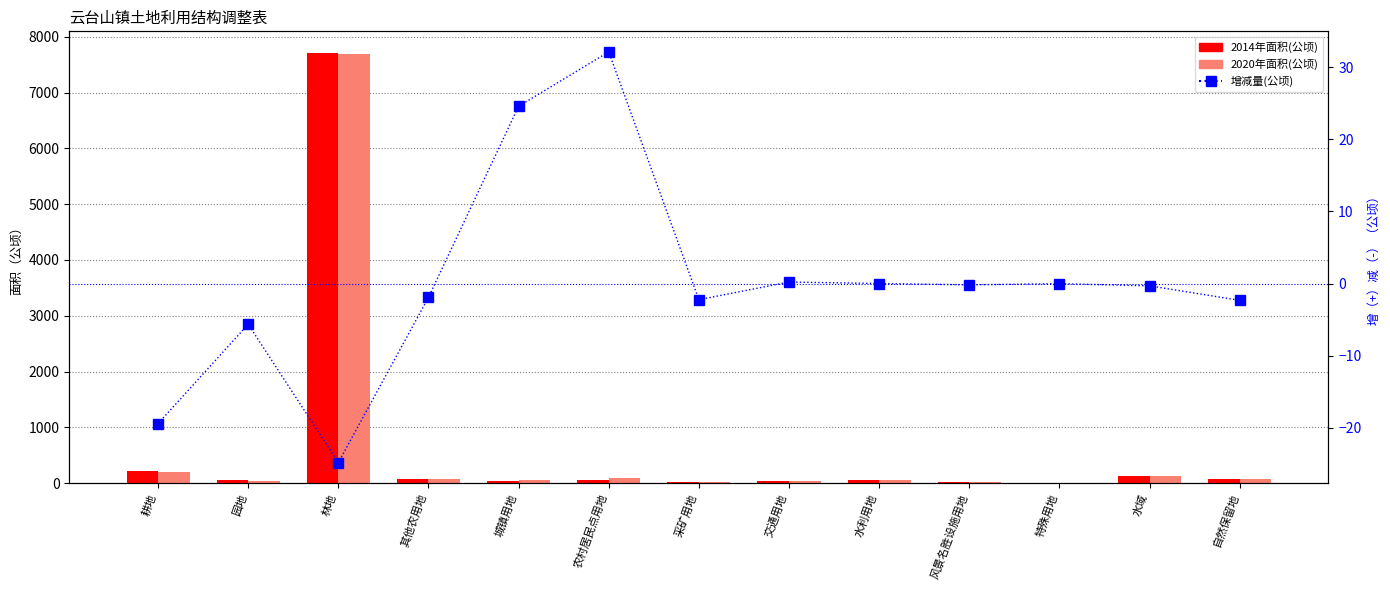

Rank the series at 采矿用地 from lowest to highest value.

增减量(公顷), 2020年面积(公顷), 2014年面积(公顷)